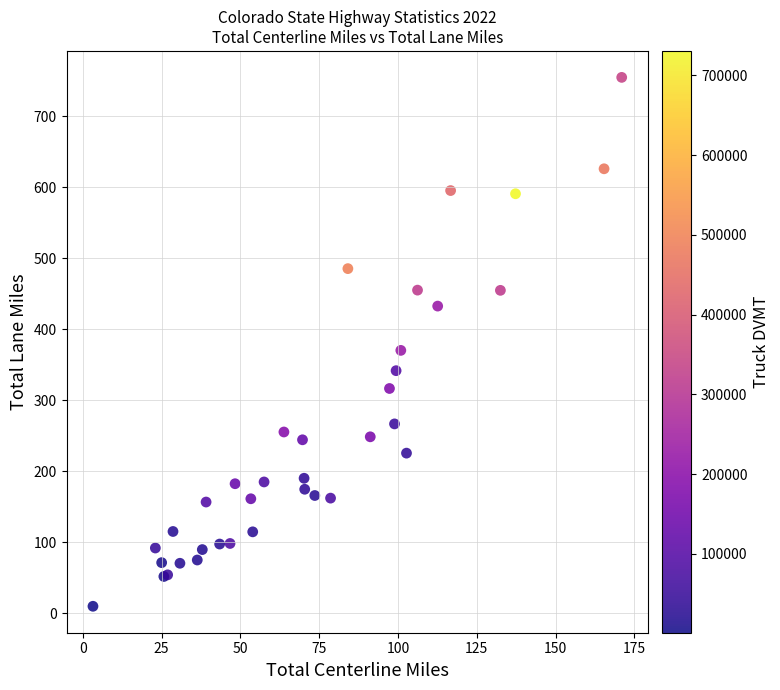

What Y value in the scatter plot is closest to 382?

370.1